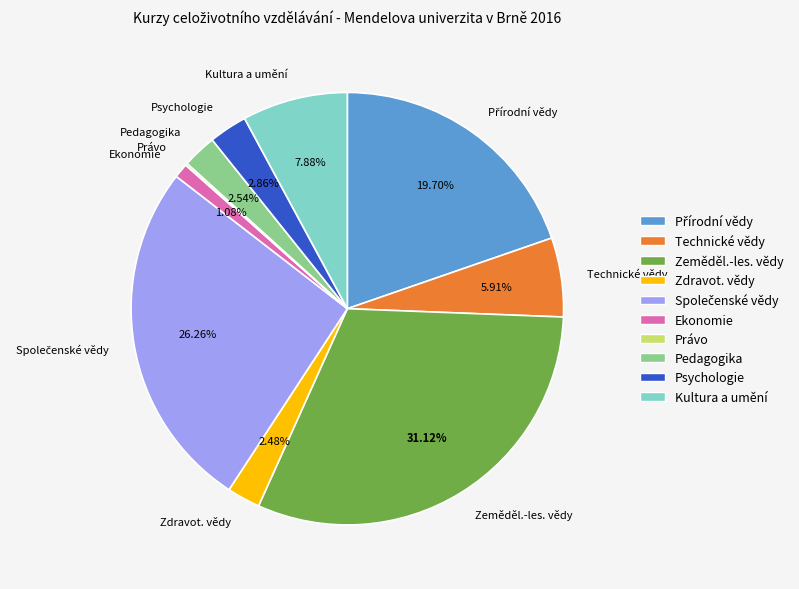

Combined, do Kultura a umění and Zeměděl.-les. vědy account for over 50%?

No